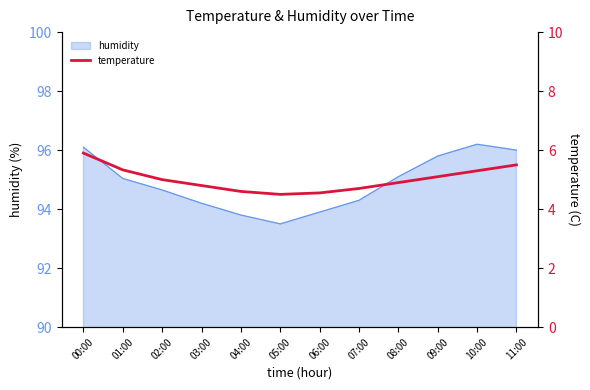

True or false: the data has more than 1 interior local peaks.

False